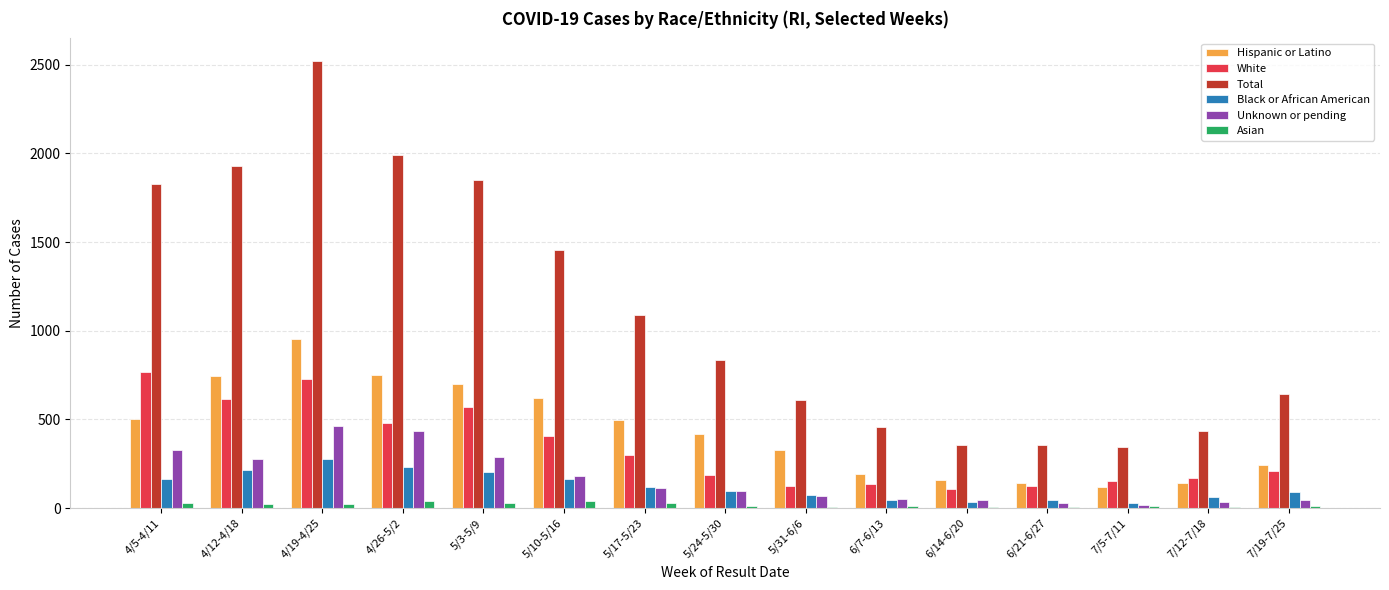

Between 5/24-5/30 and 6/21-6/27, which series saw the biggest shift?

Total